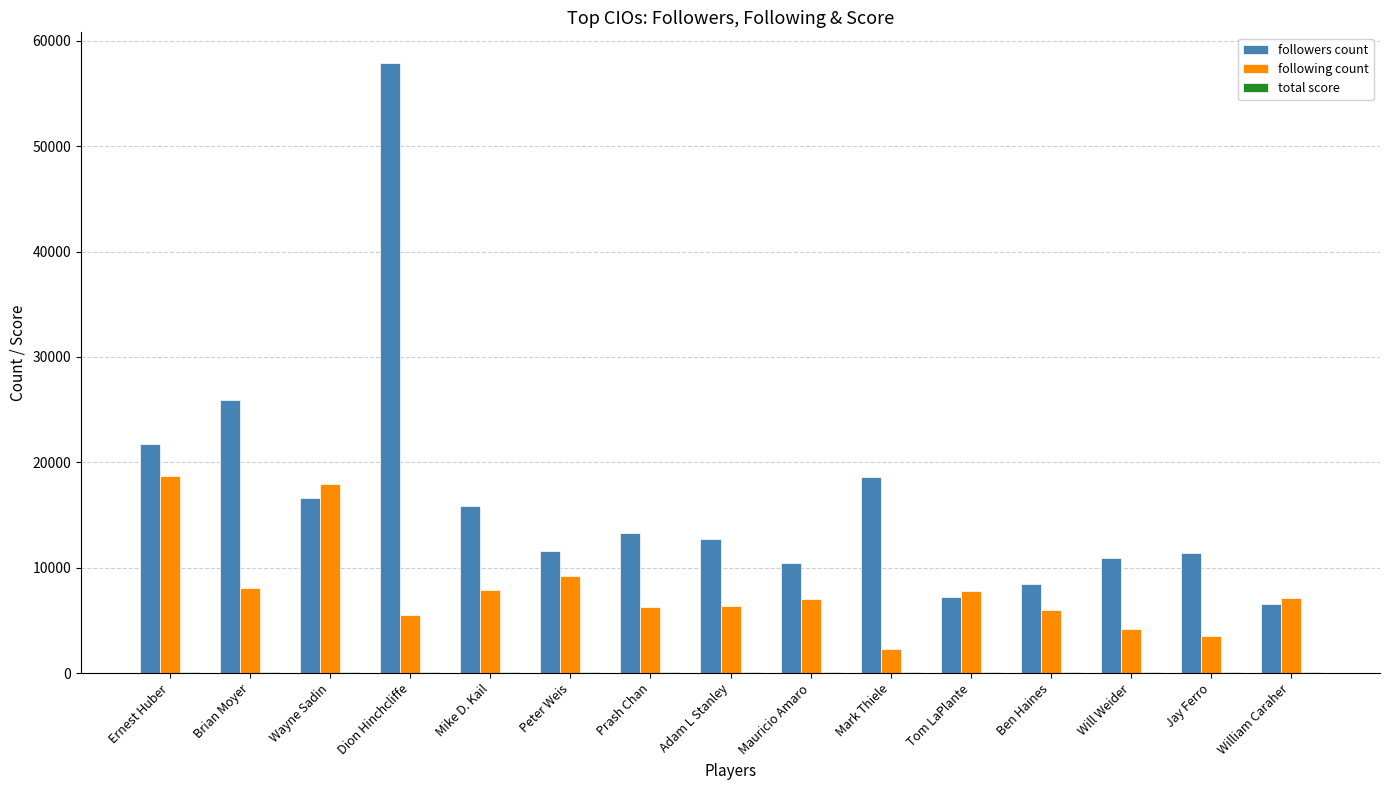

Which series changed the most between Dion Hinchcliffe and Peter Weis?

followers count